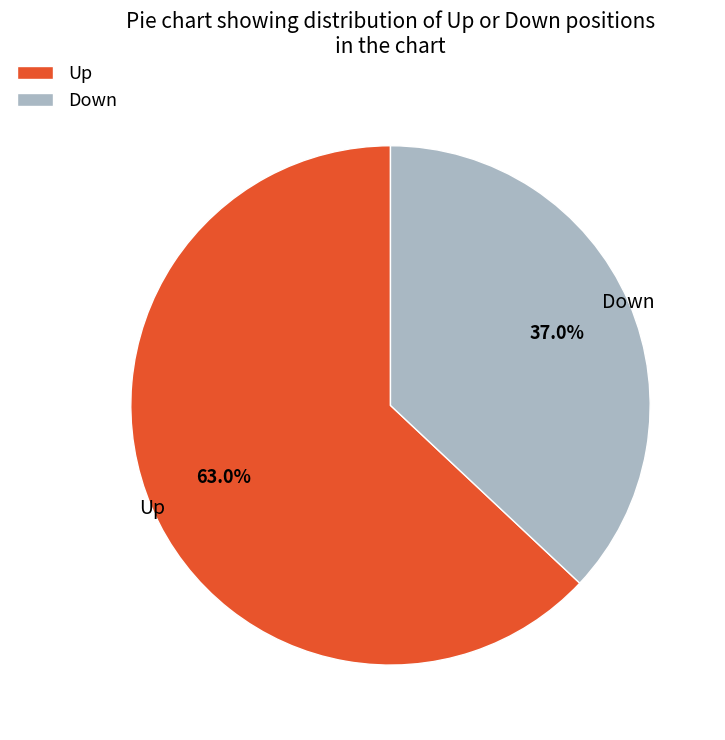

Is there any slice that represents more than half of the pie?

Yes